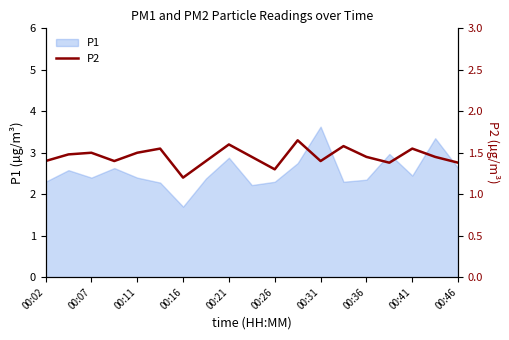

The P1 series shows 3.6 at 00:31. True or false?

True